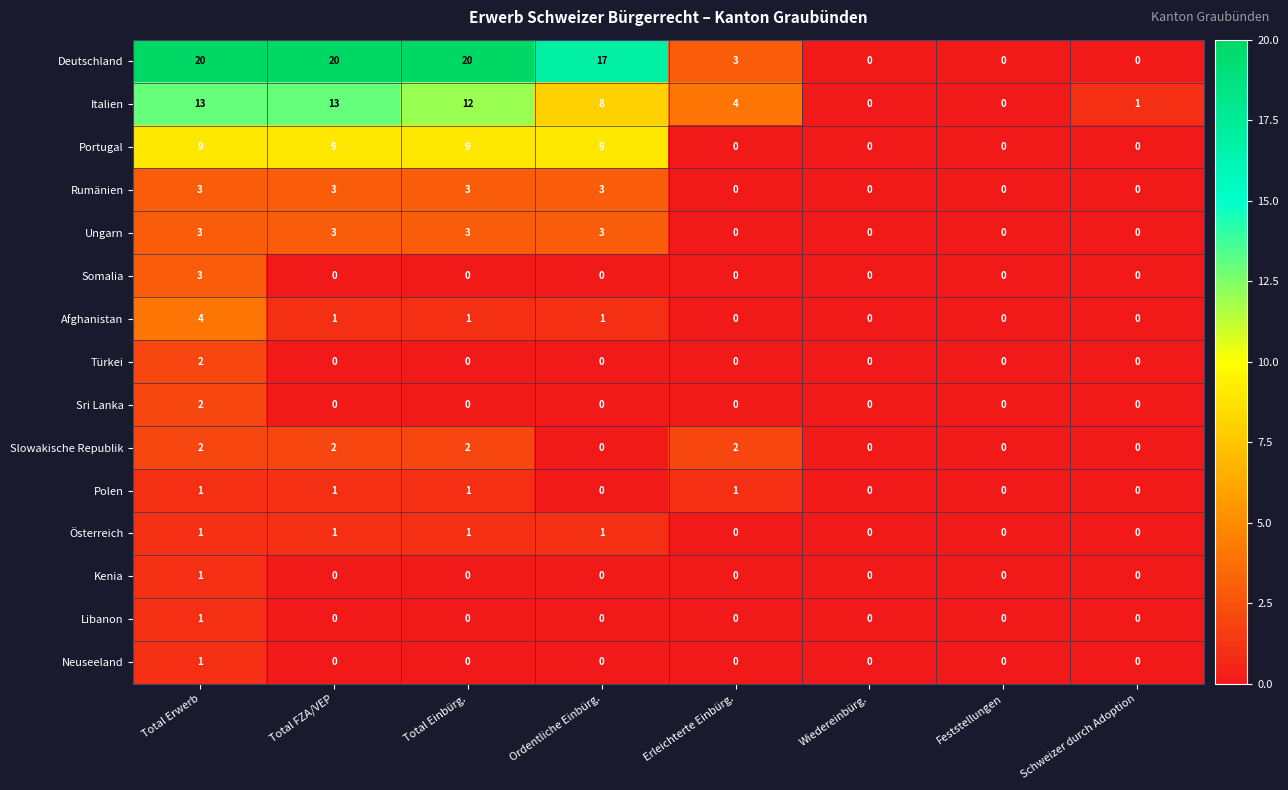

What is the average value of the Italien series?

6